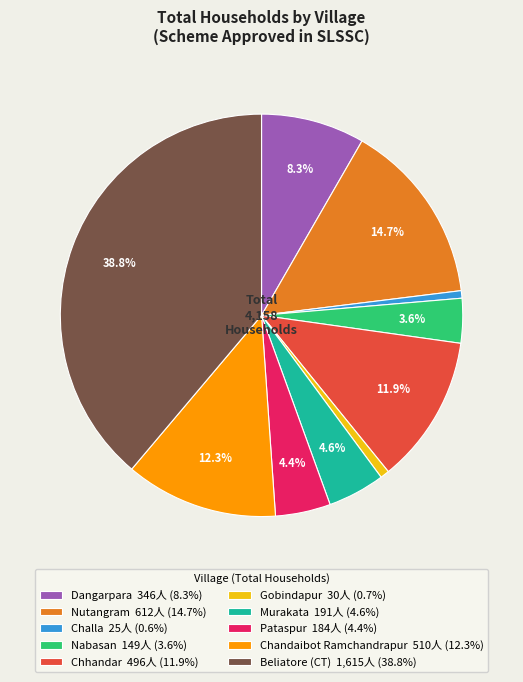

What percentage do Pataspur and Murakata together represent?

9.0%